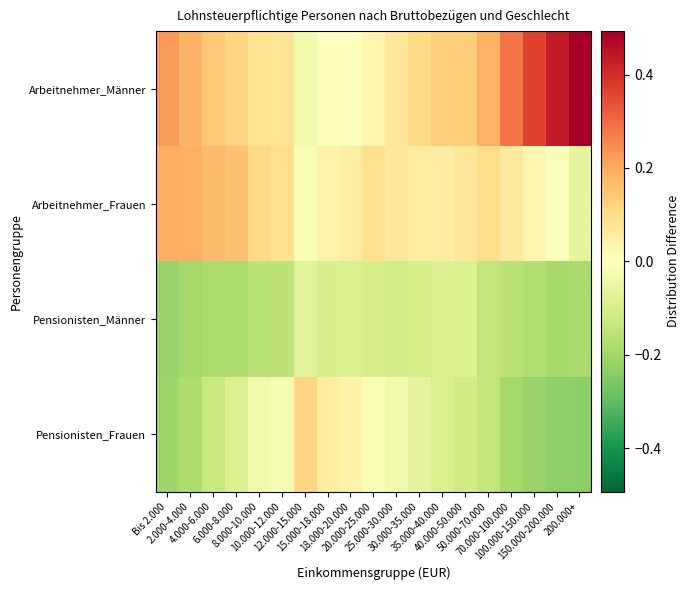

At which category is the sum across all series the highest?

4.000-6.000